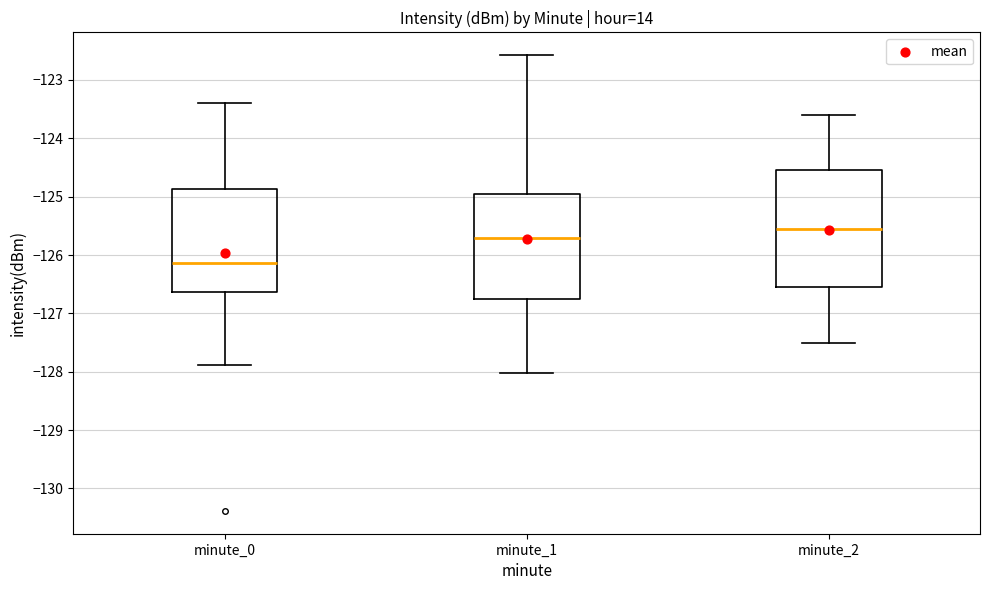

Where is the lower edge of the box for minute_0 on the y-axis? The values are not printed on the chart, so give them approximately, as read against the axis.

-126.6